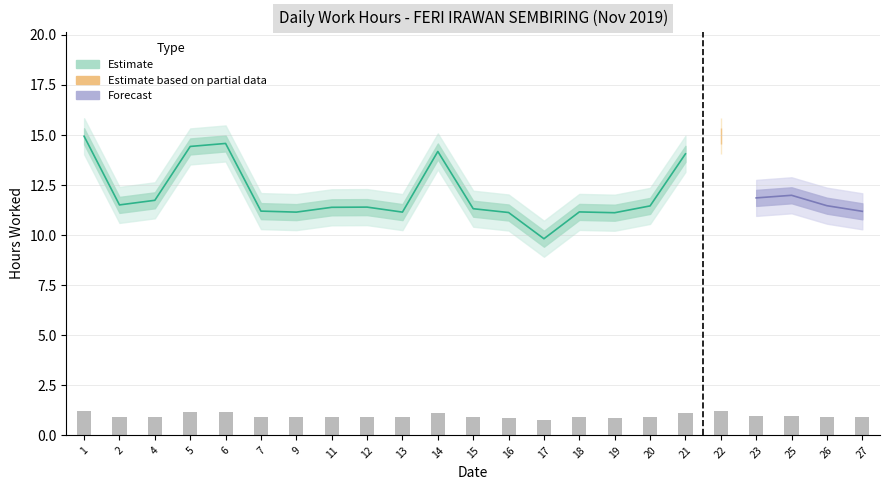

Reading left to right, transcribe all the data shown in this chart.

1=1.2	2=0.9	4=0.9	5=1.2	6=1.2	7=0.9	9=0.9	11=0.9	12=0.9	13=0.9	14=1.1	15=0.9	16=0.9	17=0.8	18=0.9	19=0.9	20=0.9	21=1.1	22=1.2	23=0.9	25=1.0	26=0.9	27=0.9